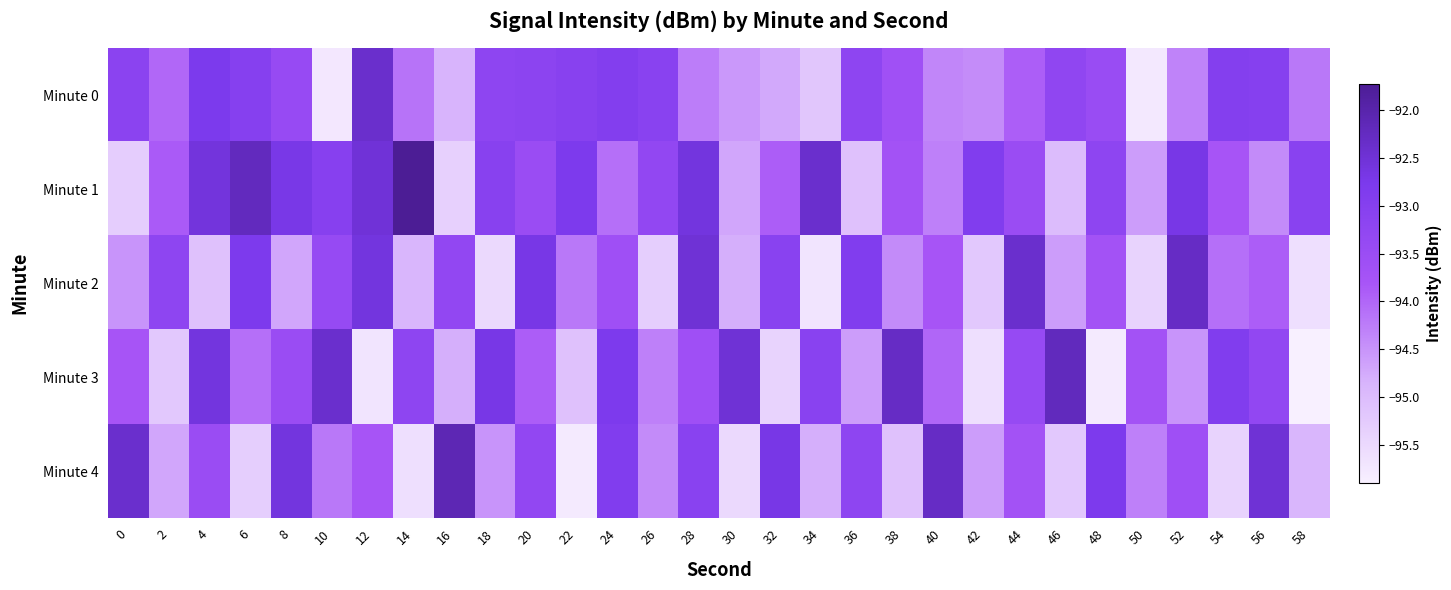

Which series changed the most between 0 and 34?

Minute 1